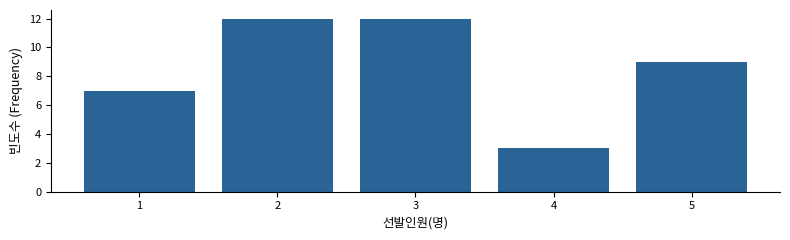

Reading right to left, list all the values displayed in this chart.

9	3	12	12	7